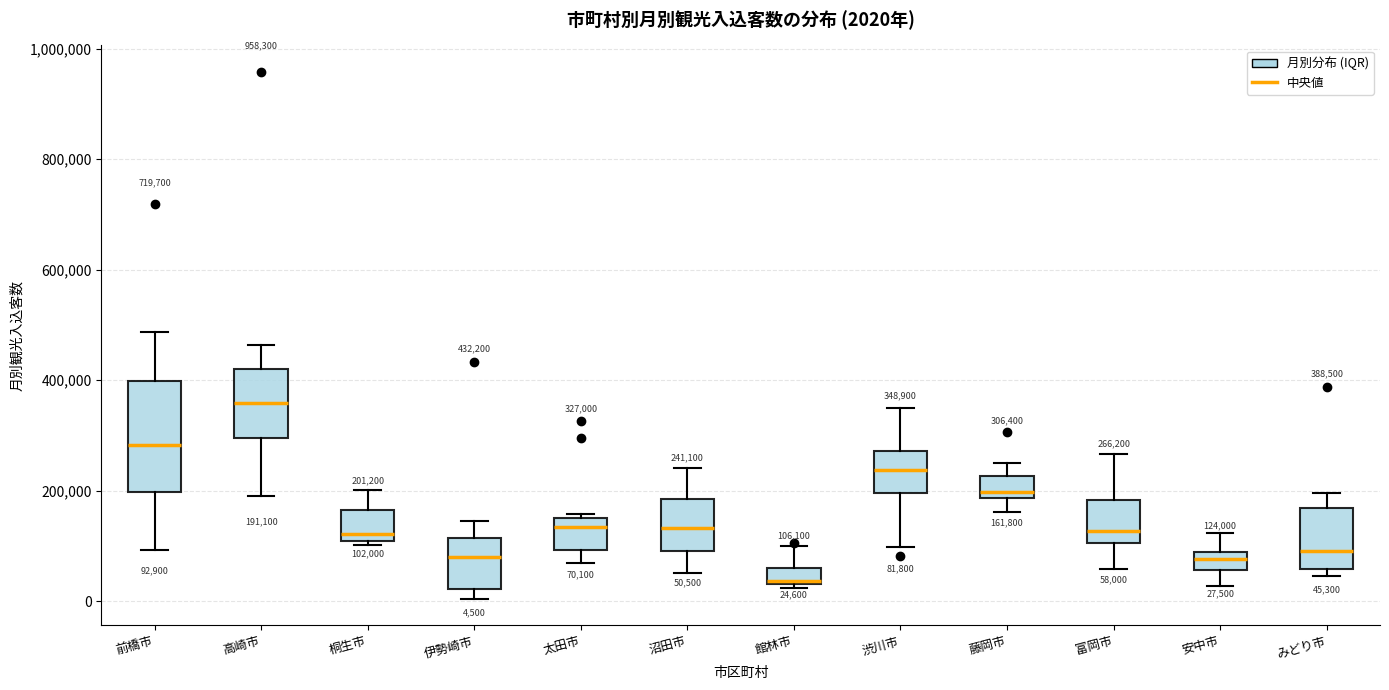

Which box has the lowest median line?

館林市